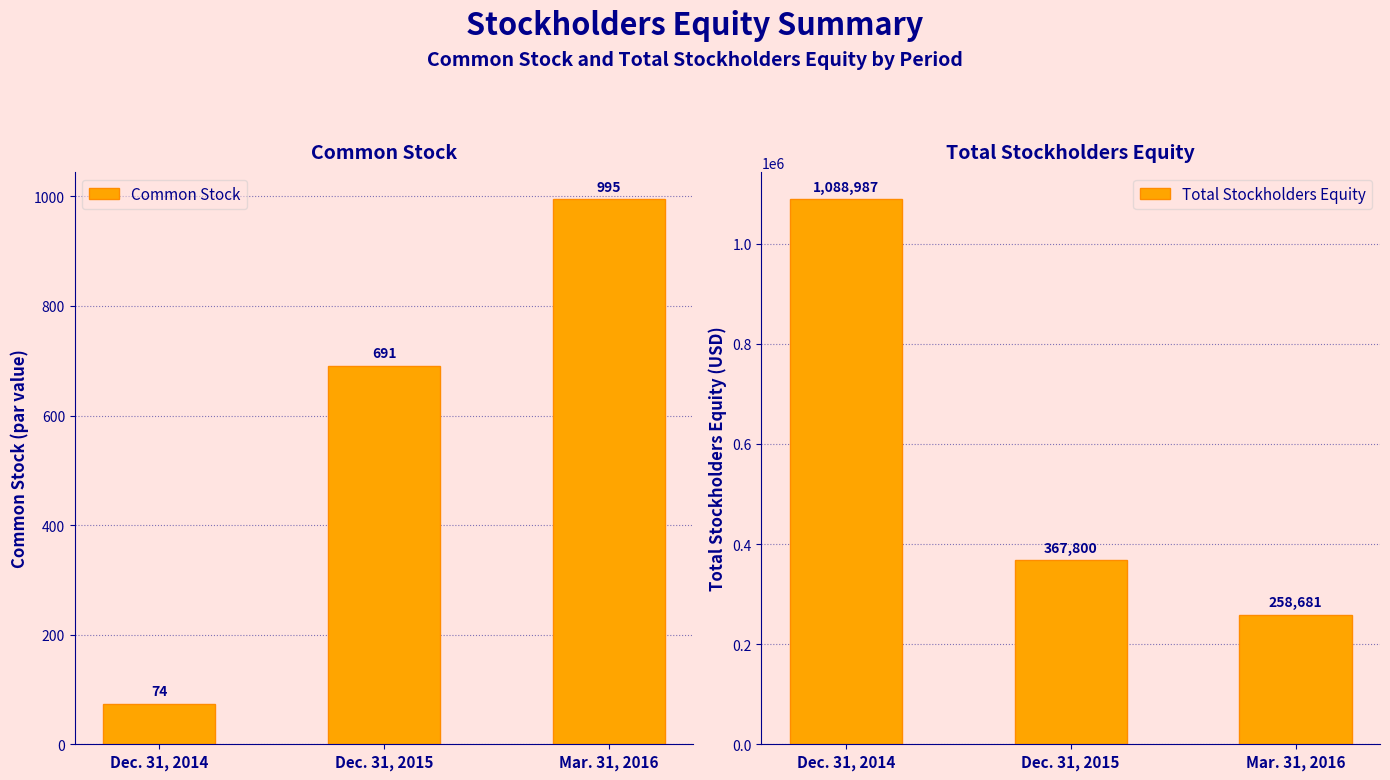

The value of Total Stockholders Equity at Mar. 31, 2016 is 62434. True or false?

False